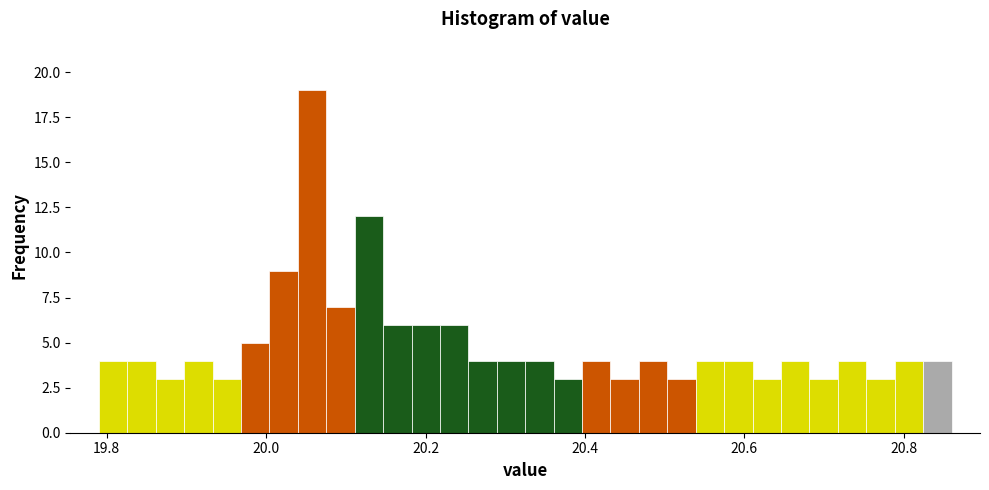

Around what value on the x-axis is the tallest bar? Give the approximate position of its centre, as read against the axis.

20.06